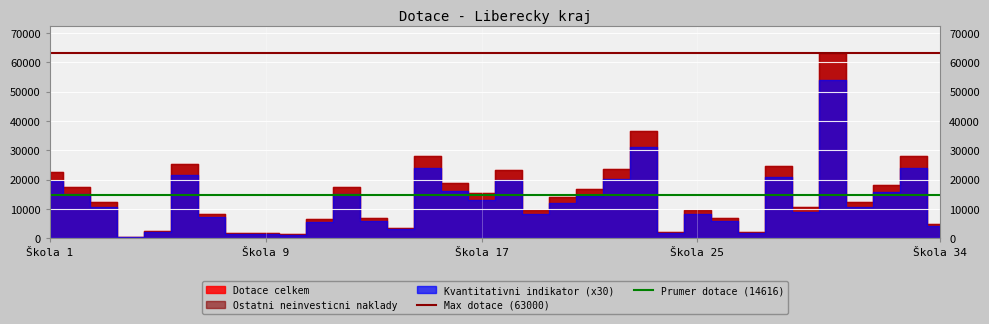

What is the sum of the Max dotace (63000) values at Škola 1 and Škola 9?

126000.0